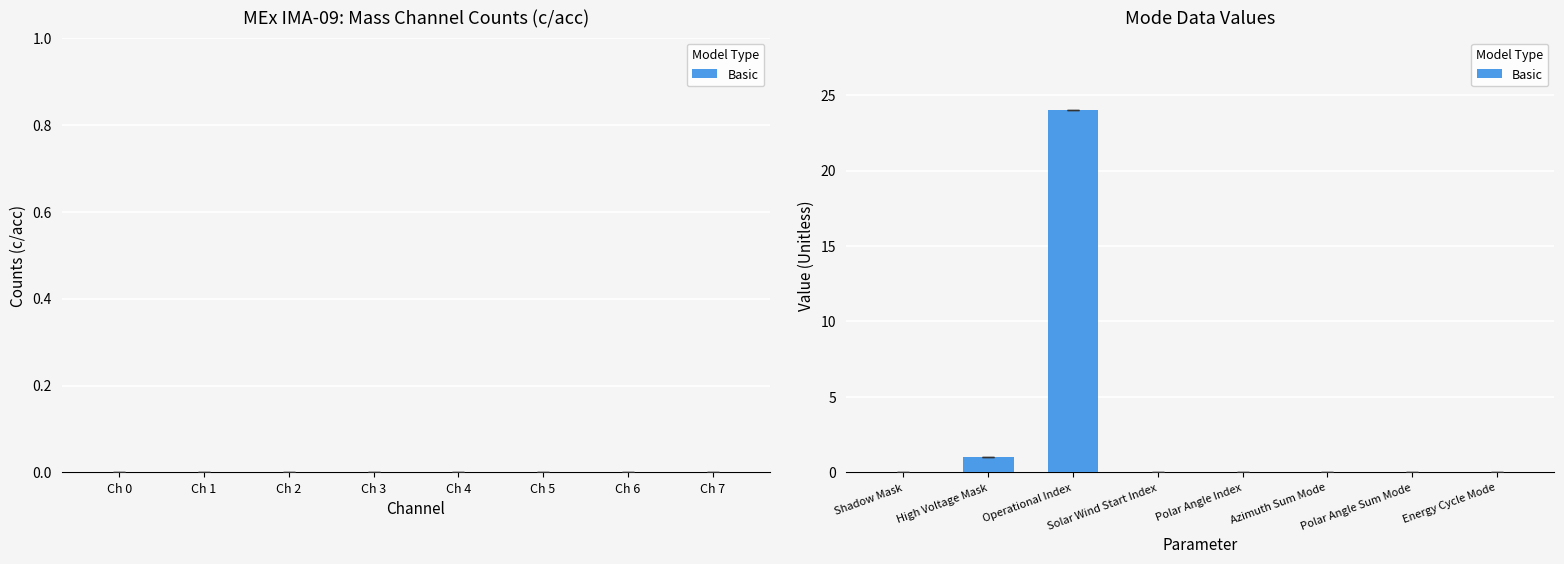

The chart shows a value of -13 at Solar Wind Start Index. True or false?

False